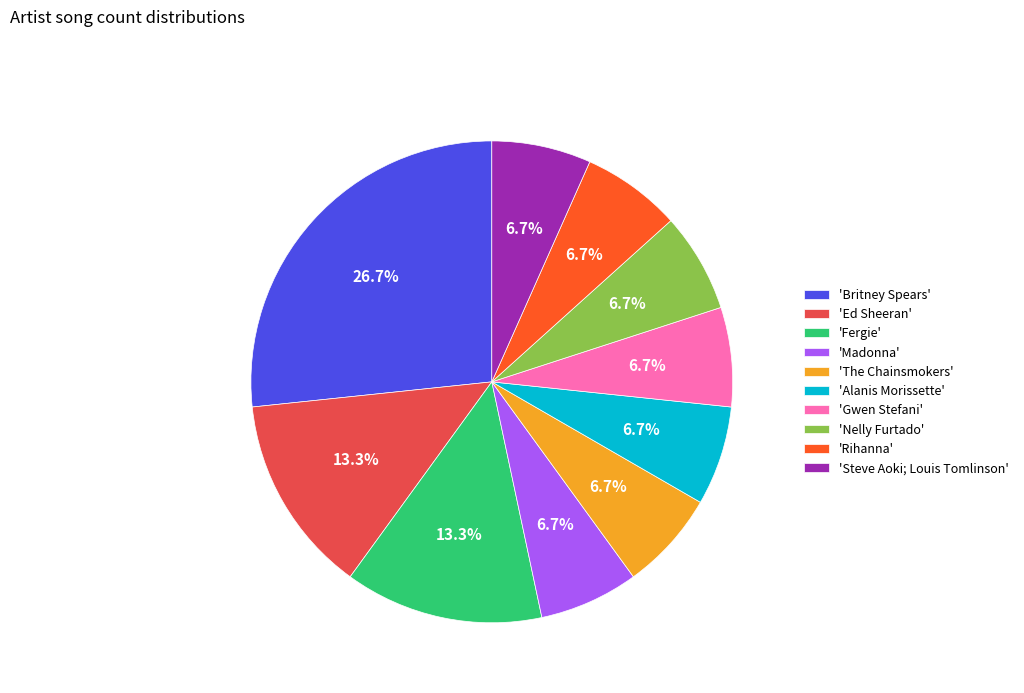

Which slice is the largest?

'Britney Spears'